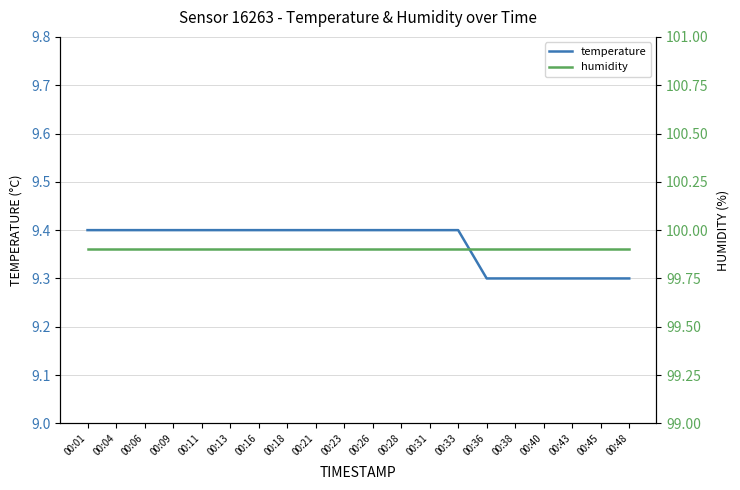

Which has a higher value, 00:13 or 00:18?

00:13